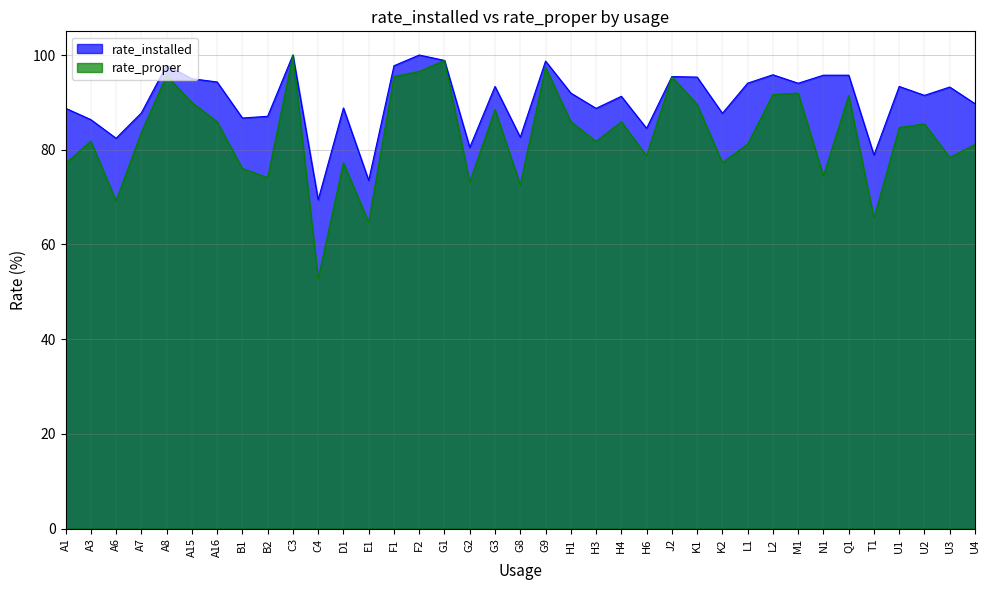

What is the label of the 28th point from the right?

C3